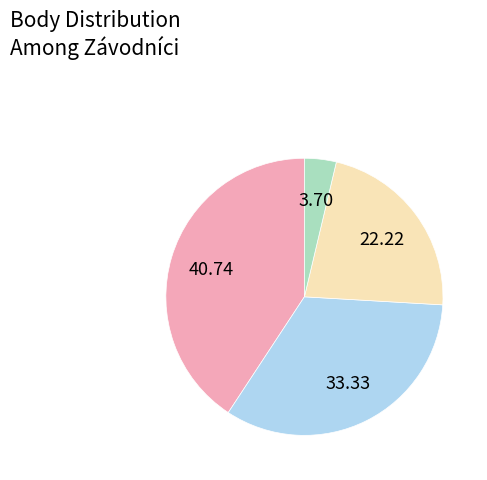

Count the number of slices in the pie.

4